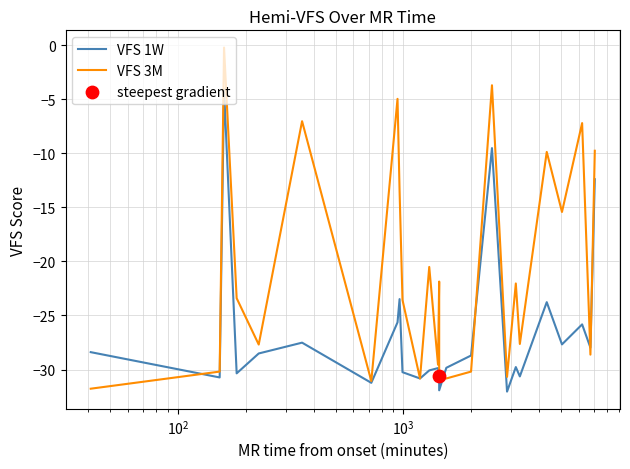

At how many categories does at least one series exceed -27?

14